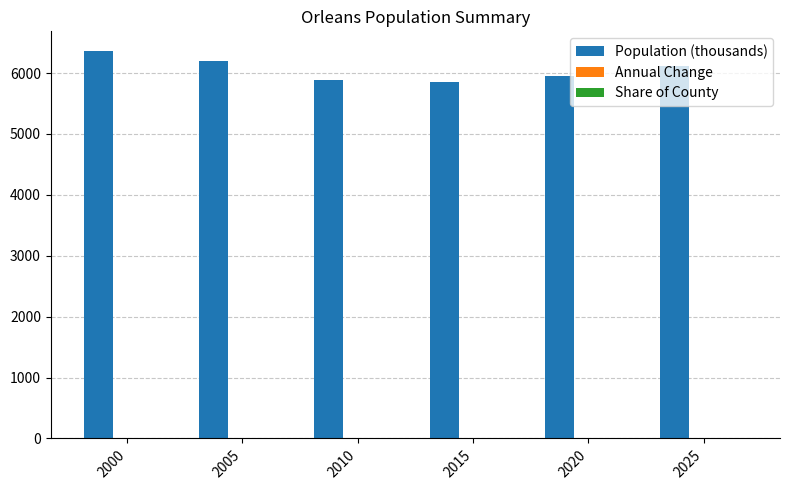

Which series has the largest range (max minus min)?

Population (thousands)